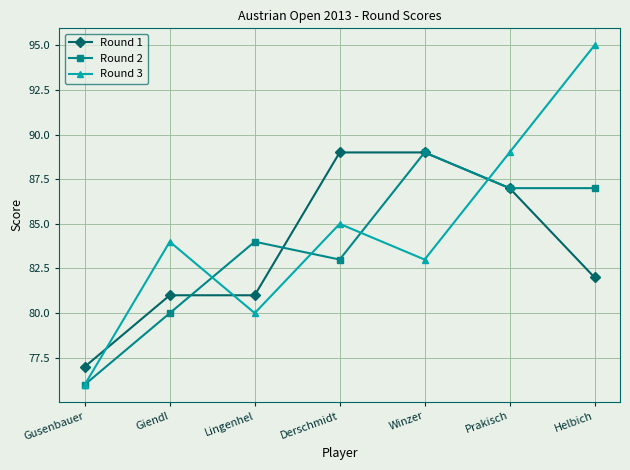

What are all the series names shown in the legend?

Round 1, Round 2, Round 3